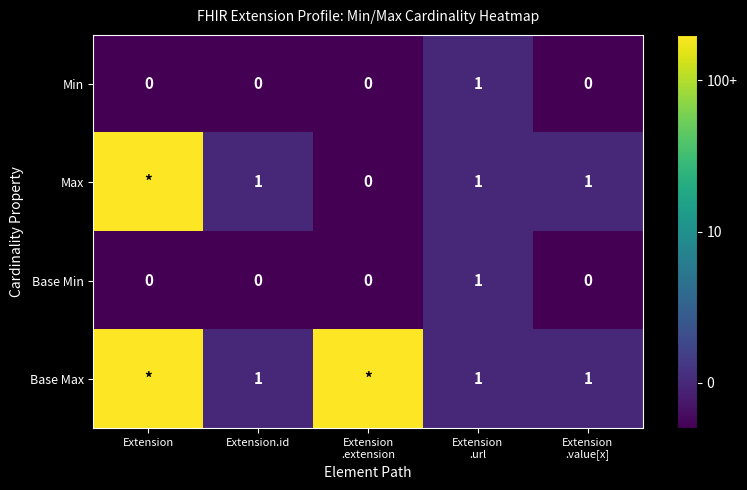

Is it true that Min equals 0 at Extension.id?

True